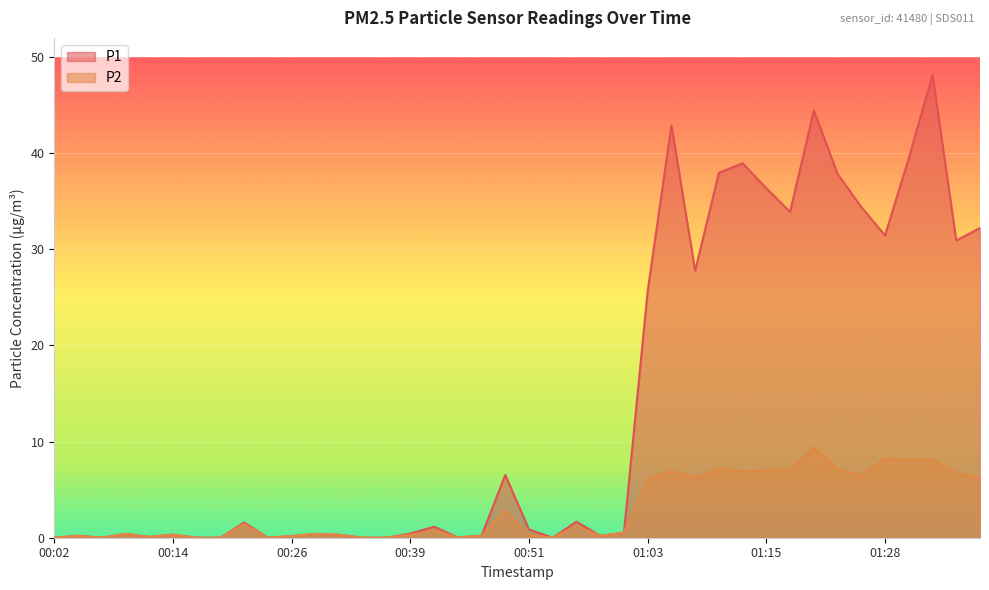

Rank the categories by P1 value from lowest to highest.

00:02, 00:07, 00:16, 00:19, 00:24, 00:34, 00:36, 00:53, 00:43, 00:12, 00:26, 00:04, 00:46, 00:58, 00:31, 00:14, 00:09, 00:29, 00:39, 01:01, 00:51, 00:41, 00:21, 00:56, 00:48, 01:03, 01:08, 01:35, 01:28, 01:37, 01:18, 01:25, 01:15, 01:23, 01:10, 01:13, 01:30, 01:06, 01:20, 01:32